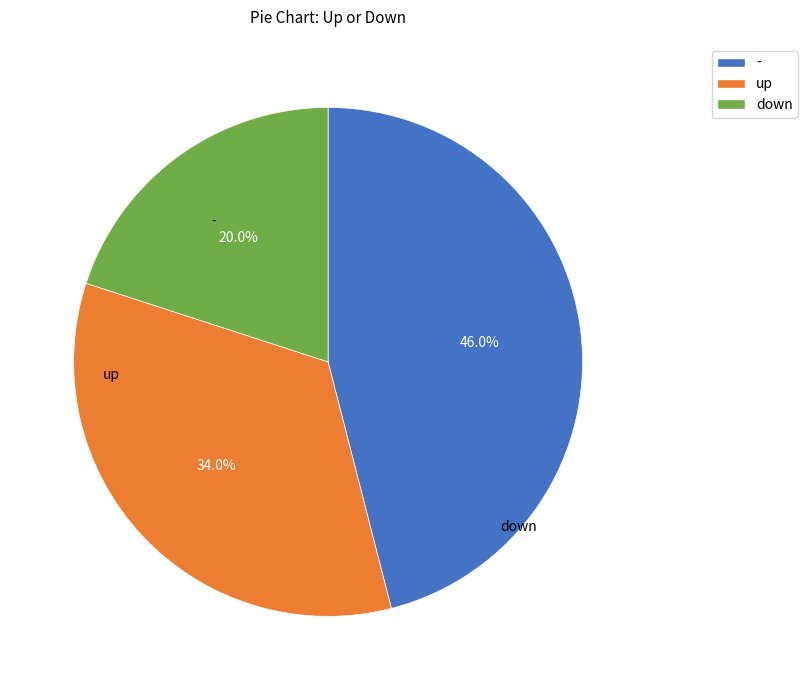

What portion of the pie excludes down?

80.0%